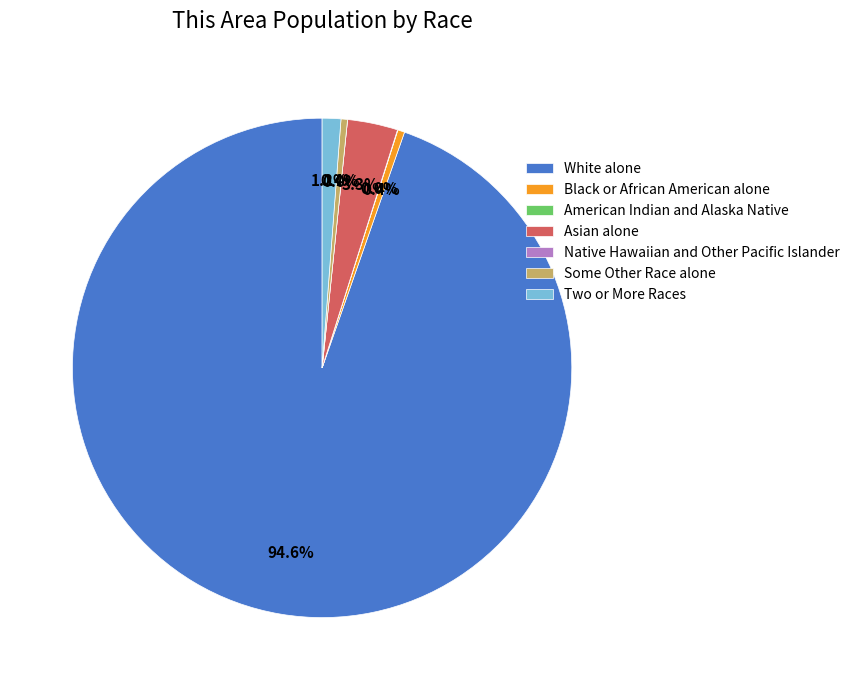

How many slices are in this pie chart?

7